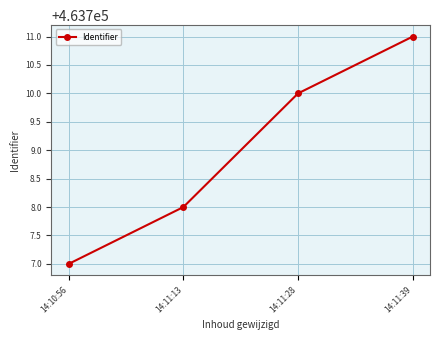

The chart shows a value of 261156 at 14:11:39. True or false?

False